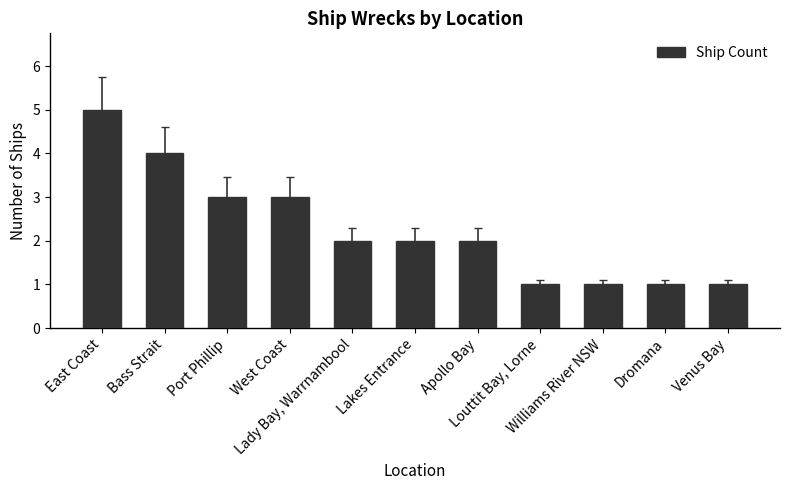

Count the number of data series in this chart.

1